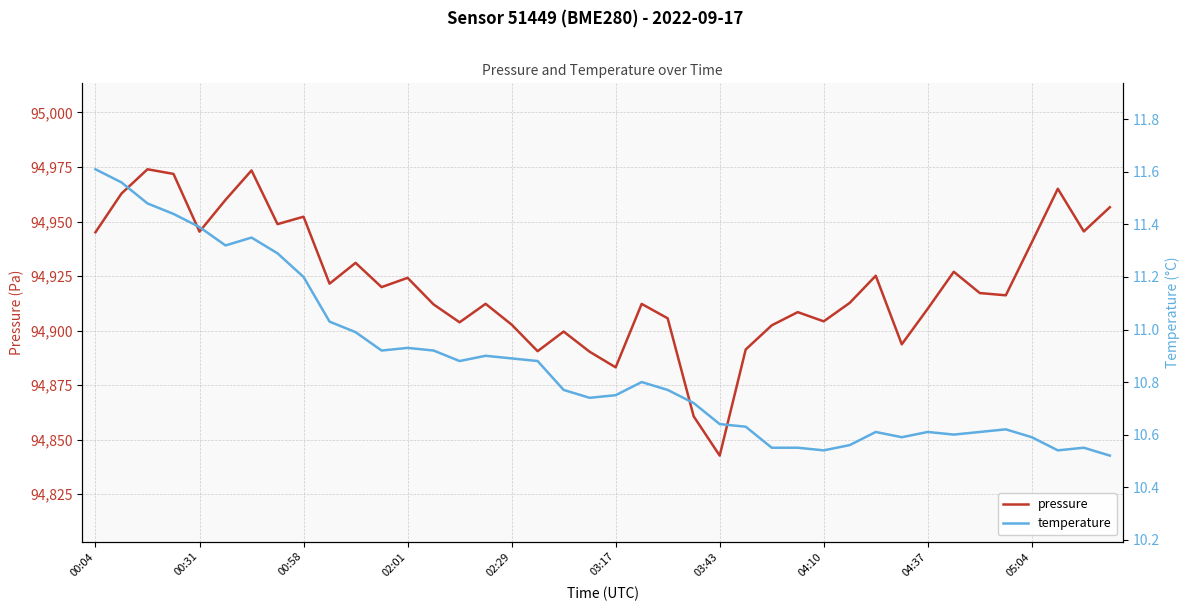

How many values in the pressure series are below 94917?

20